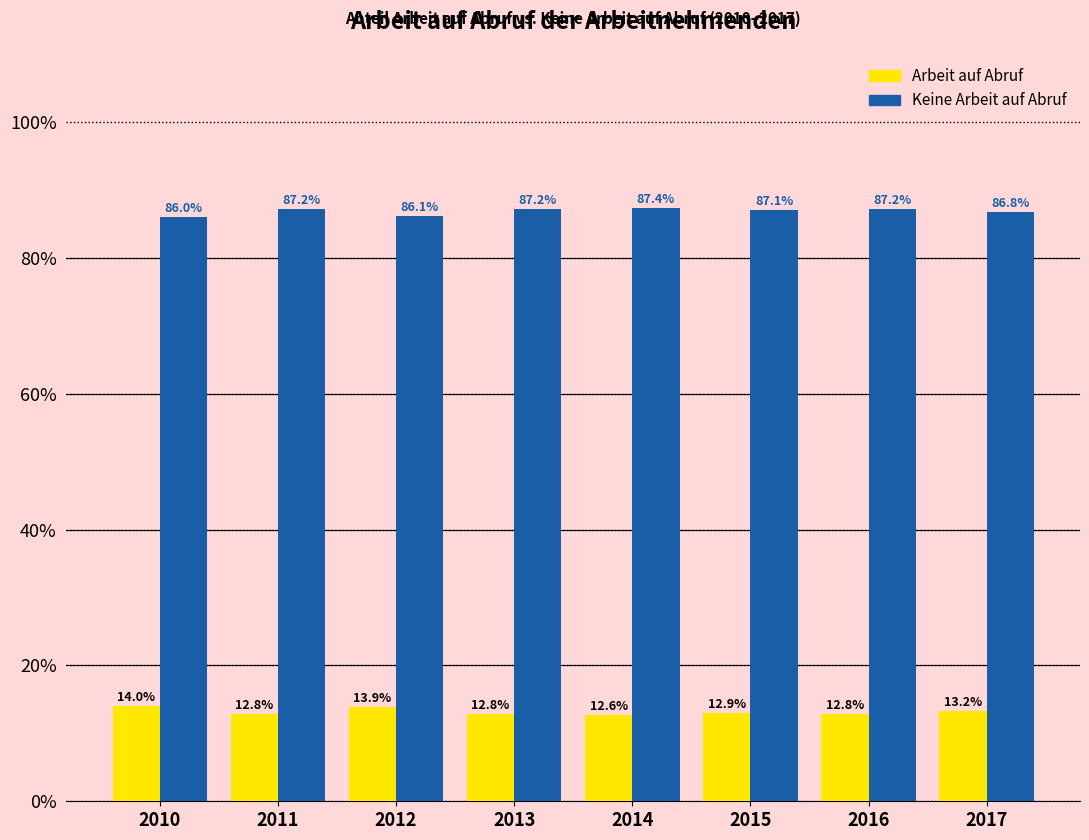

Reading left to right, transcribe all the data shown in this chart.

Arbeit auf Abruf: 2010=14.0	2011=12.8	2012=13.9	2013=12.8	2014=12.6	2015=12.9	2016=12.8	2017=13.2
Keine Arbeit auf Abruf: 2010=86.0	2011=87.2	2012=86.1	2013=87.2	2014=87.4	2015=87.1	2016=87.2	2017=86.8